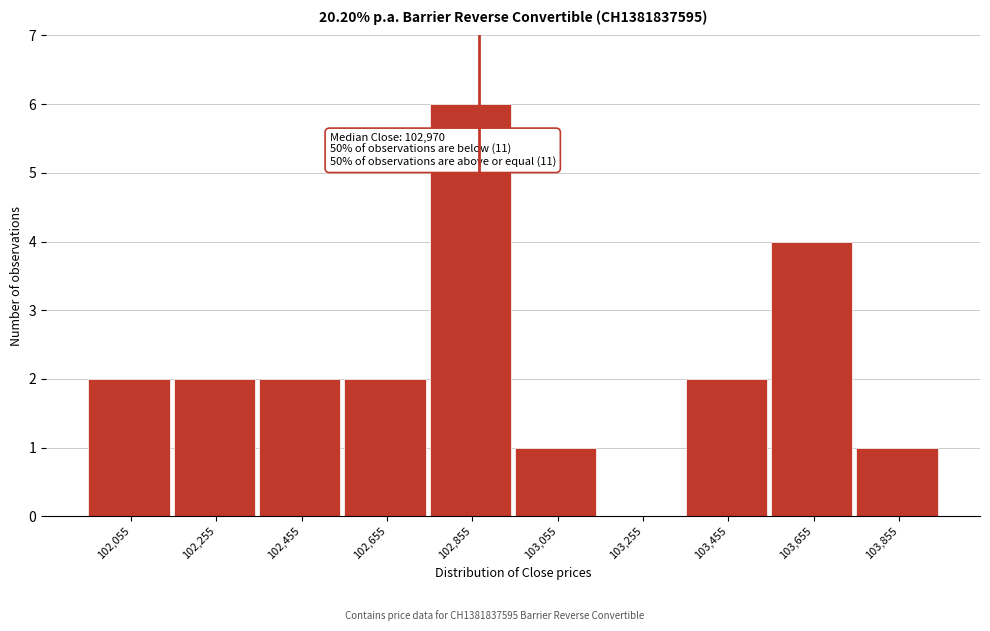

Reading left to right, transcribe all the data shown in this chart.

102,055=2	102,255=2	102,455=2	102,655=2	102,855=6	103,055=1	103,255=0	103,455=2	103,655=4	103,855=1